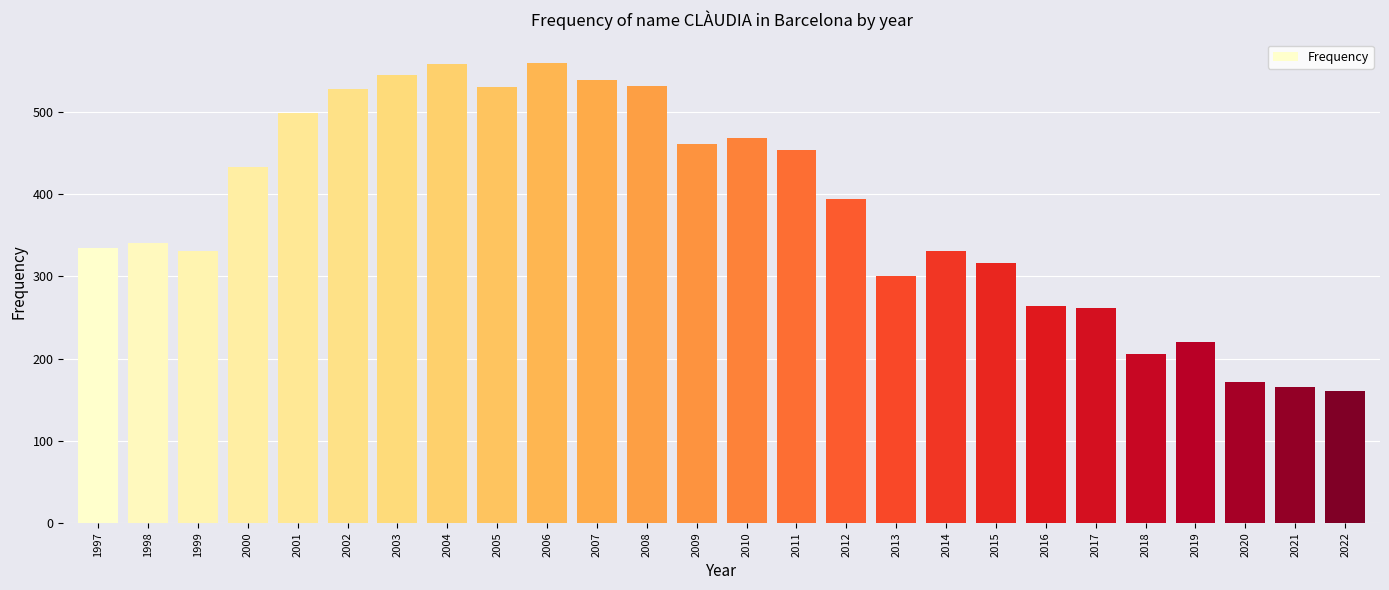

What is the value of the 14th bar from the left?

469